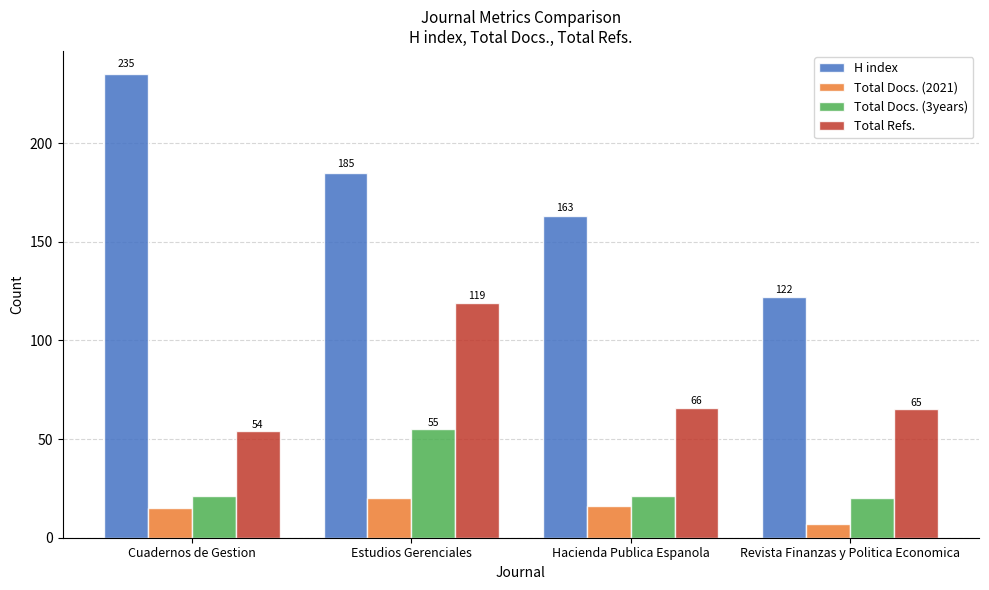

How many data points in H index are less than 185?

2